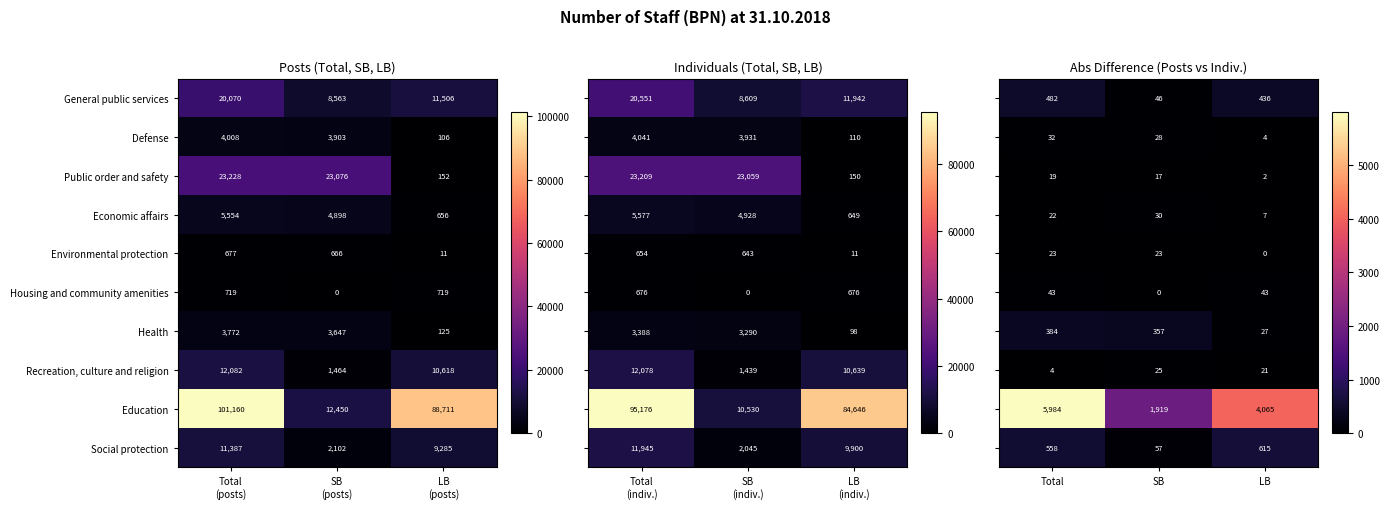

How many Economic affairs values are between 656 and 5554?

3